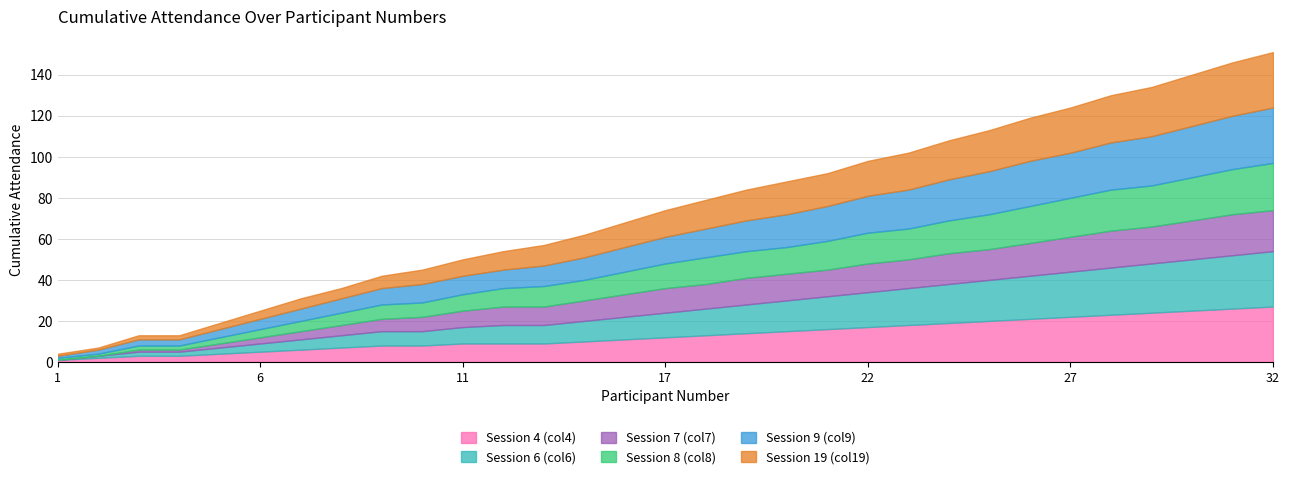

At which category does Session 8 (col8) reach its first local valley?

2